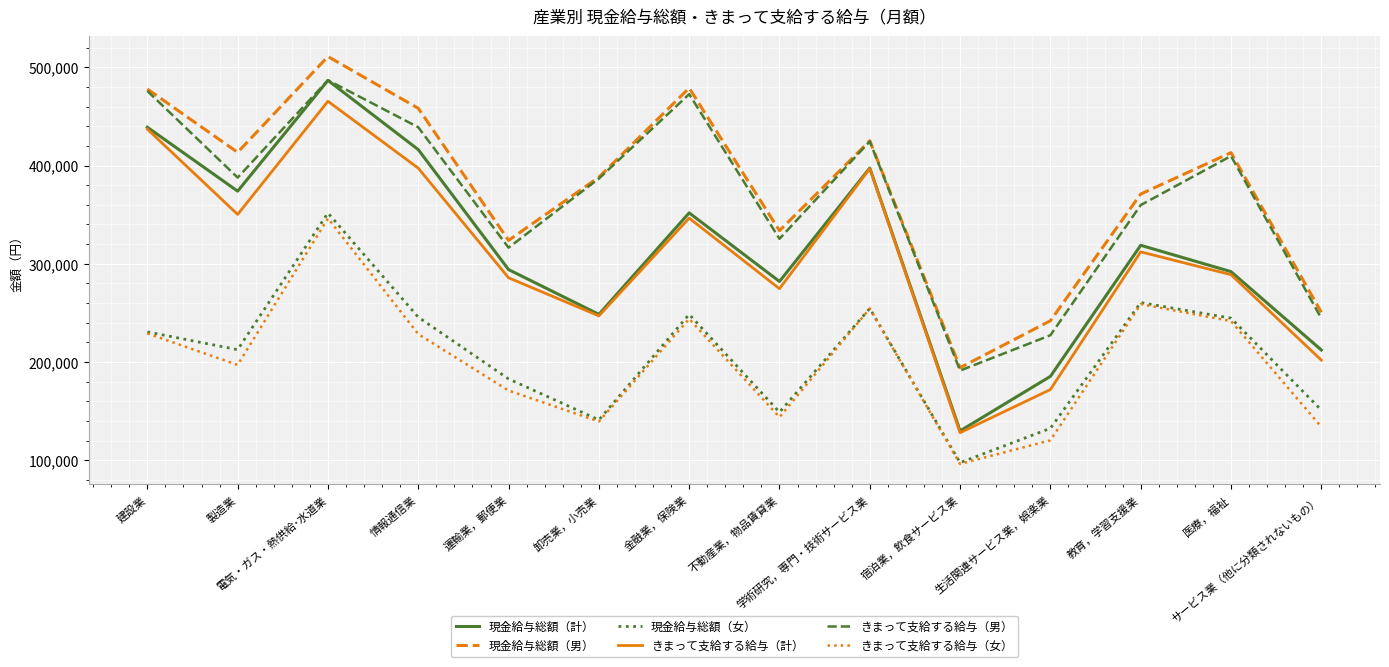

What is the difference between the highest and lowest values at 宿泊業，飲食サービス業?

97934